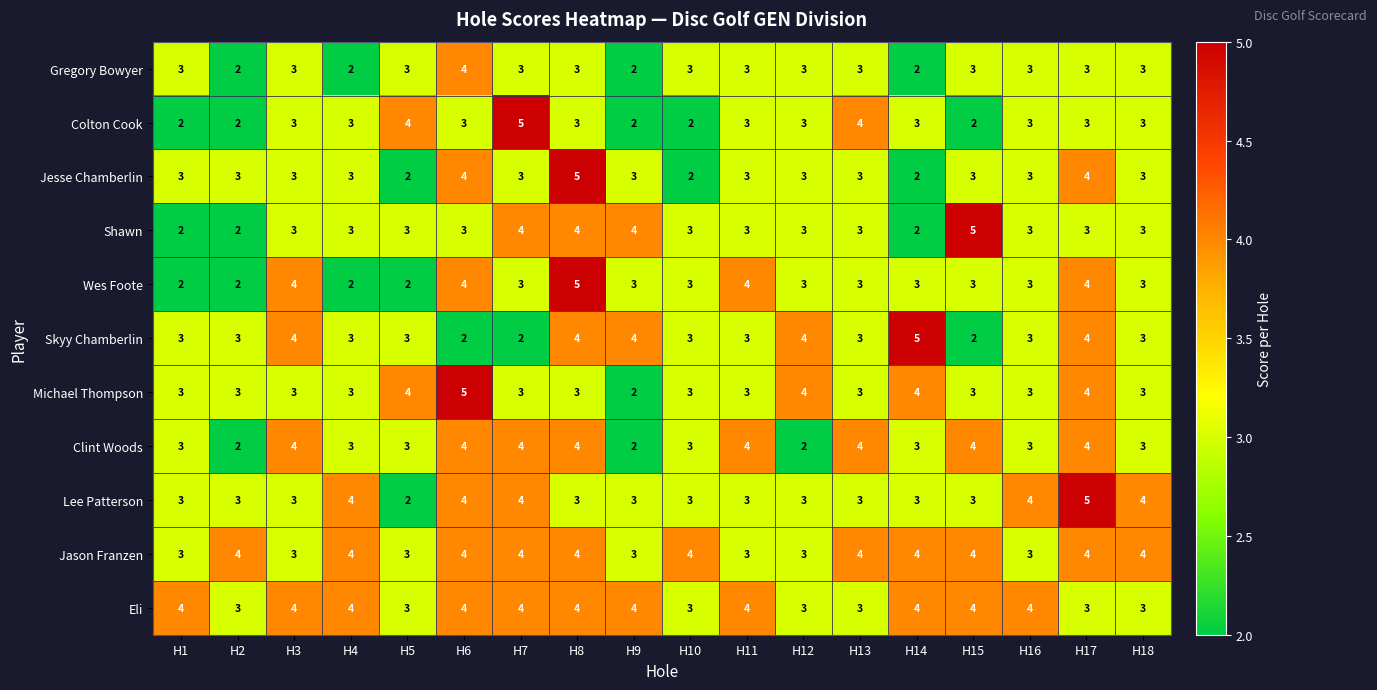

Is the value of Clint Woods at H10 greater than the value of Eli at H1?

No